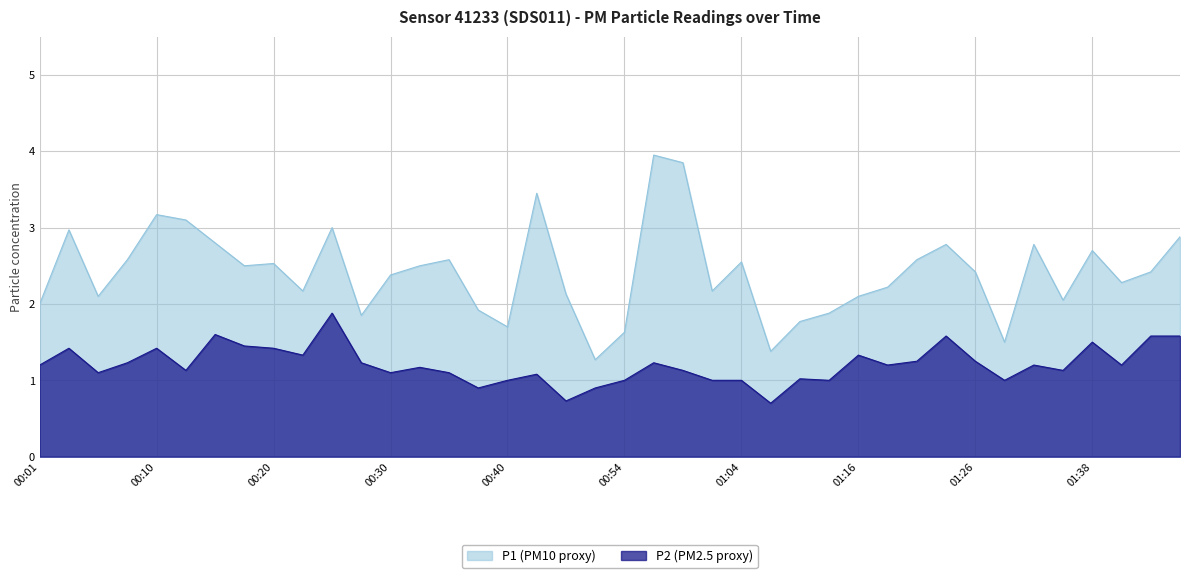

At how many categories does at least one series exceed 0?

40